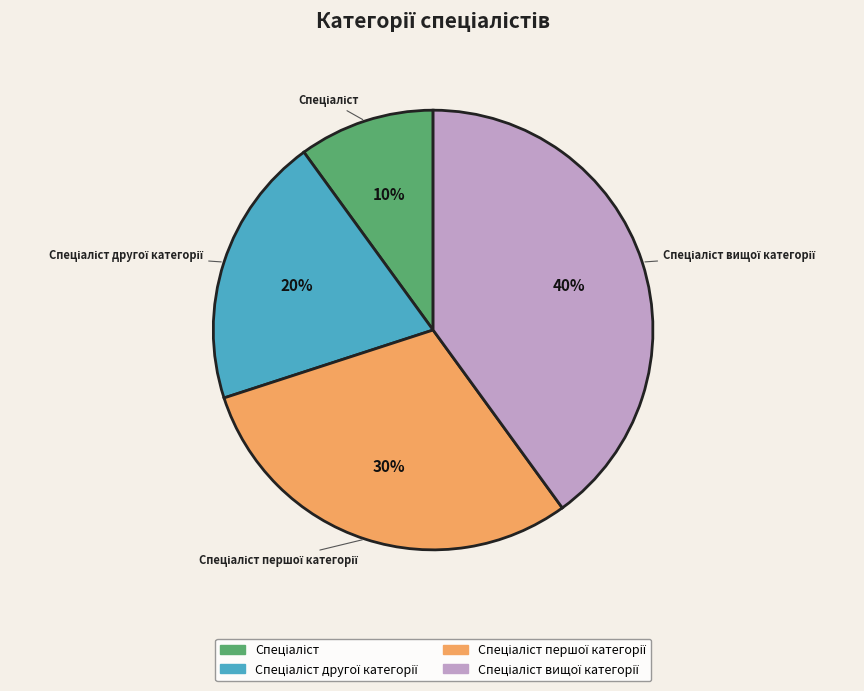

To the nearest percent, what is the difference between the largest and smallest slice percentages?

30%